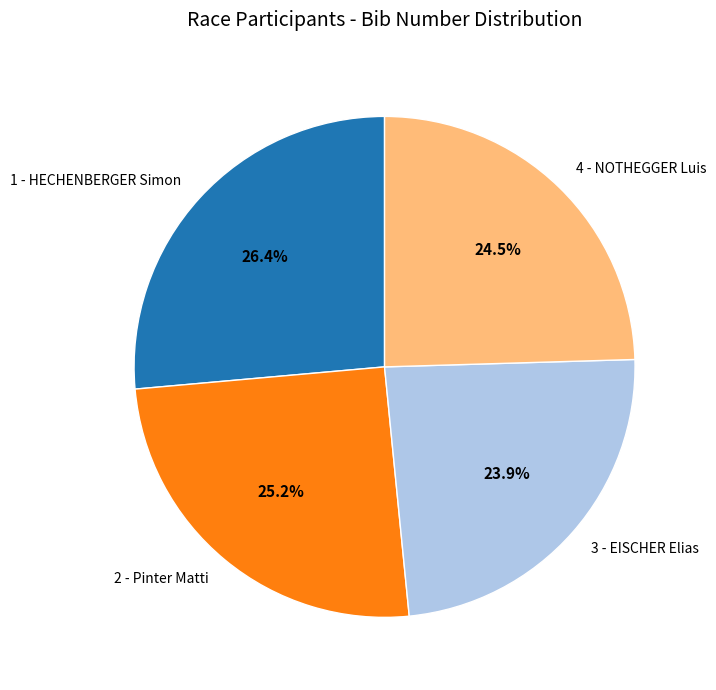

Which category has the biggest portion of the pie?

1 - HECHENBERGER Simon